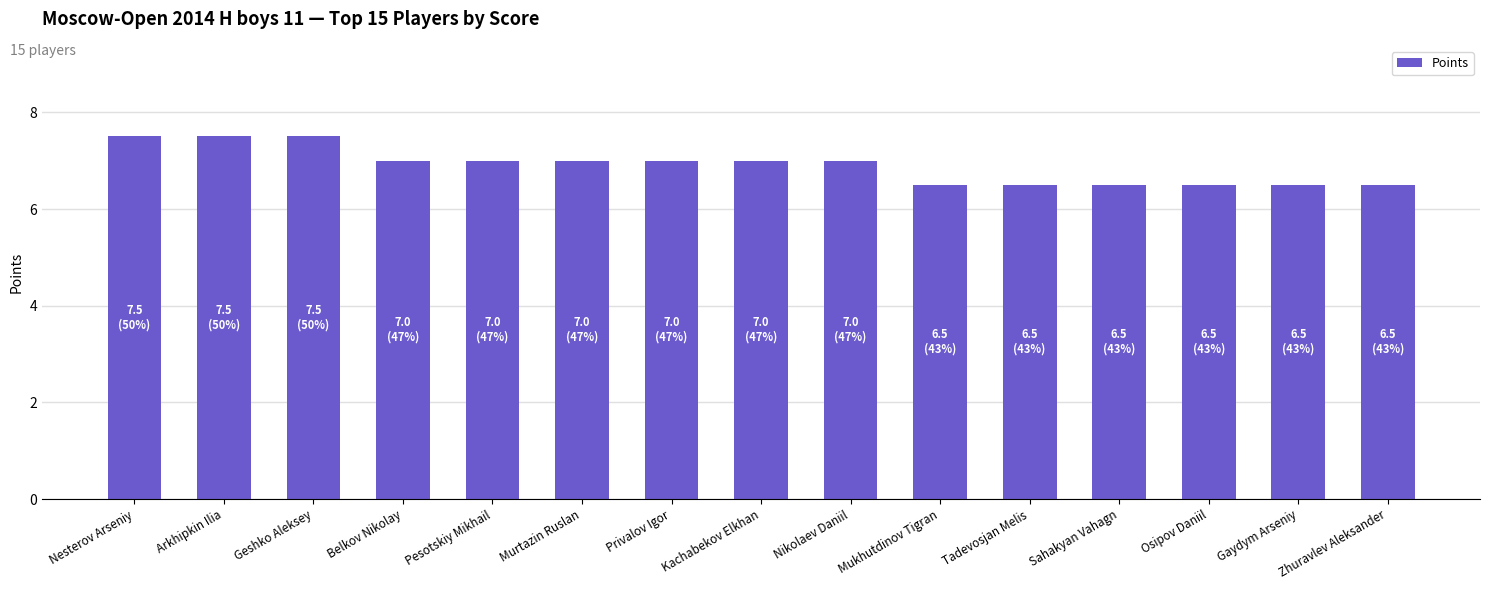

What is the ratio of the value at Belkov Nikolay to the value at Osipov Daniil?

1.1